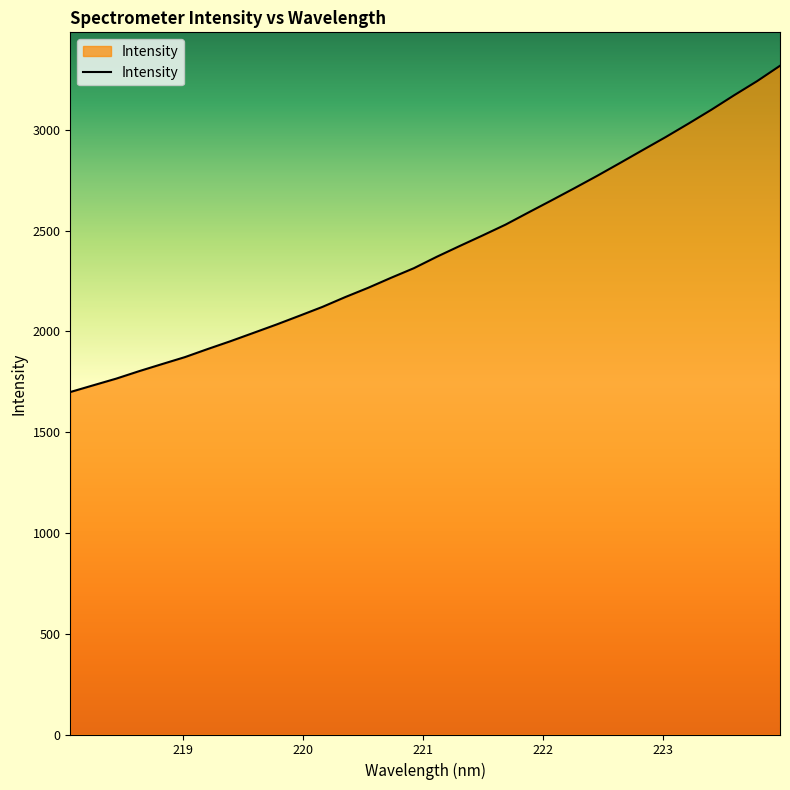

What is the maximum value shown in the chart?

3318.7